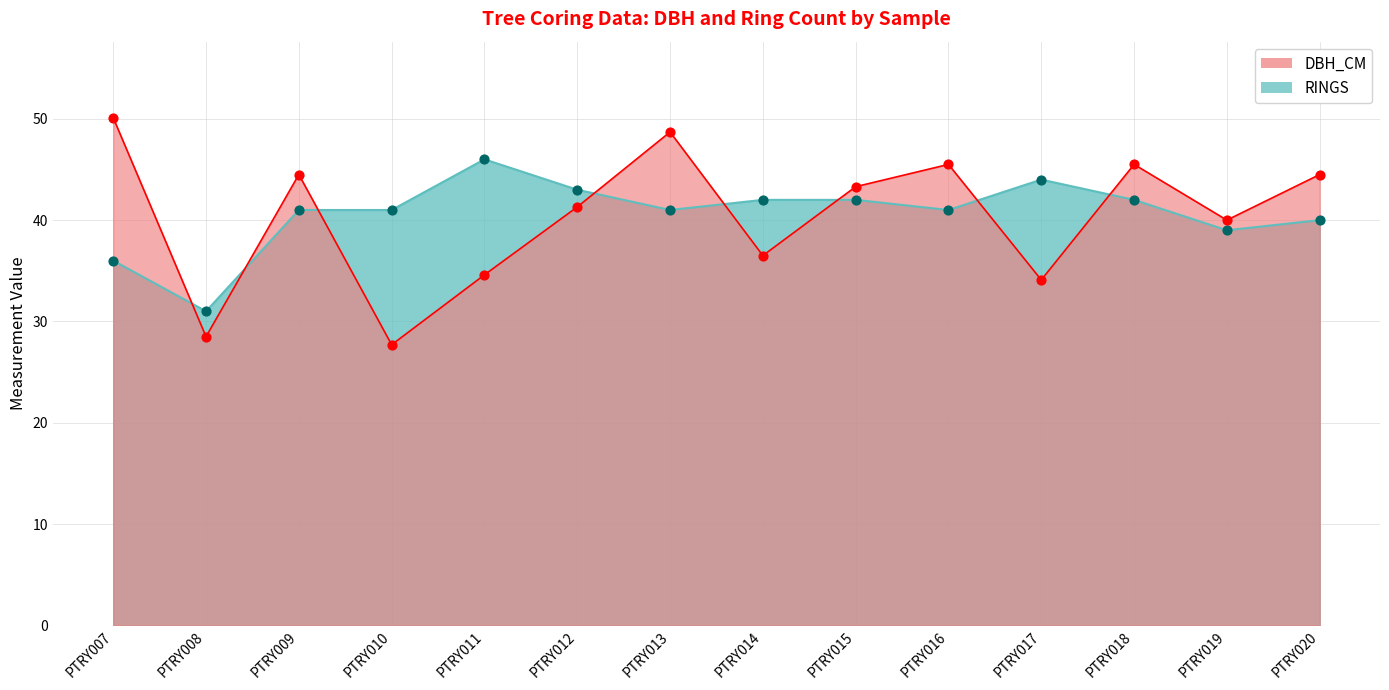

What are all the series names shown in the legend?

DBH_CM, RINGS